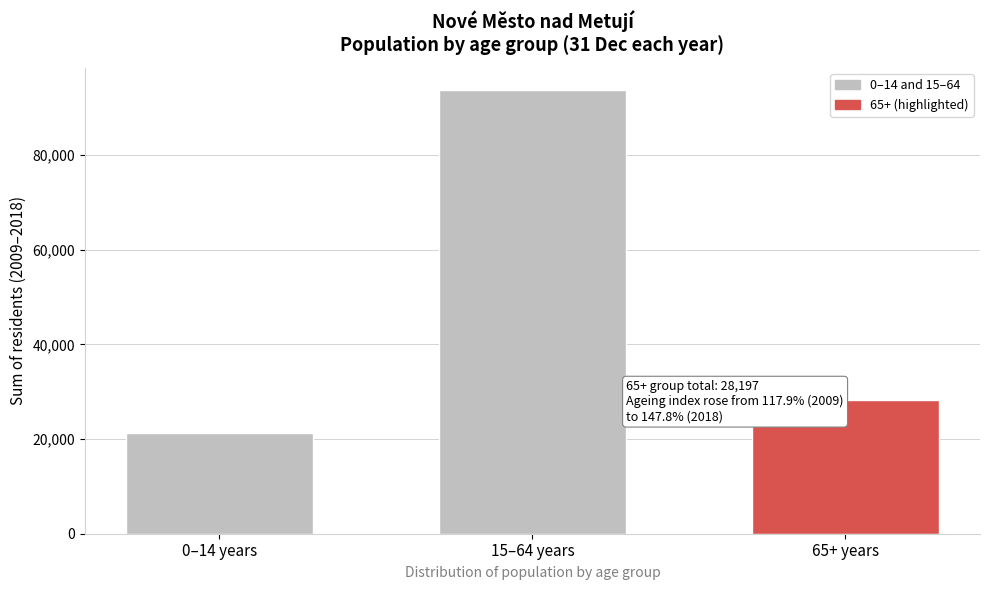

Reading left to right, transcribe all the data shown in this chart.

21307	93798	28197